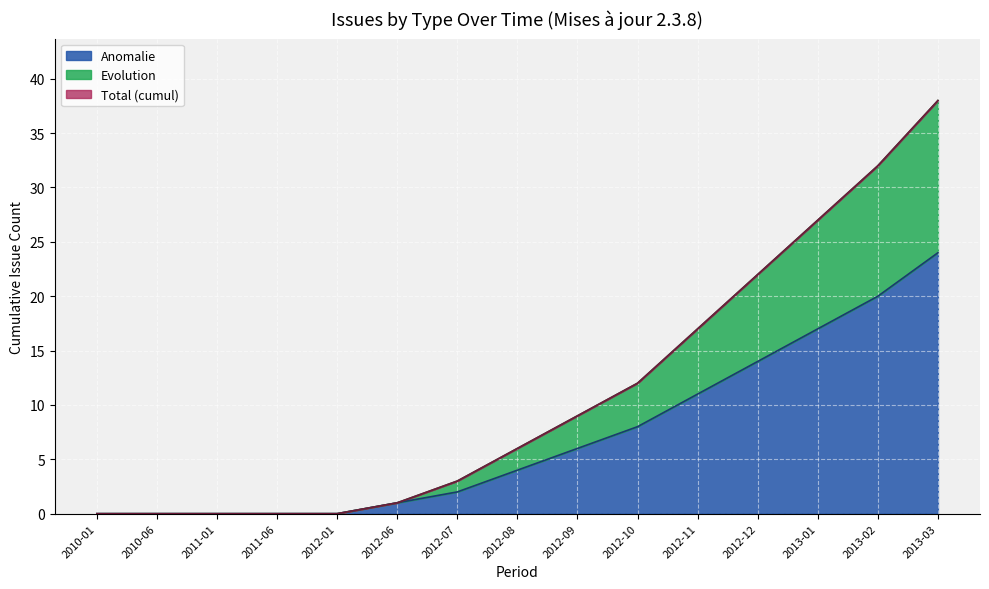

Is it true that Anomalie equals 2 at 2012-09?

False